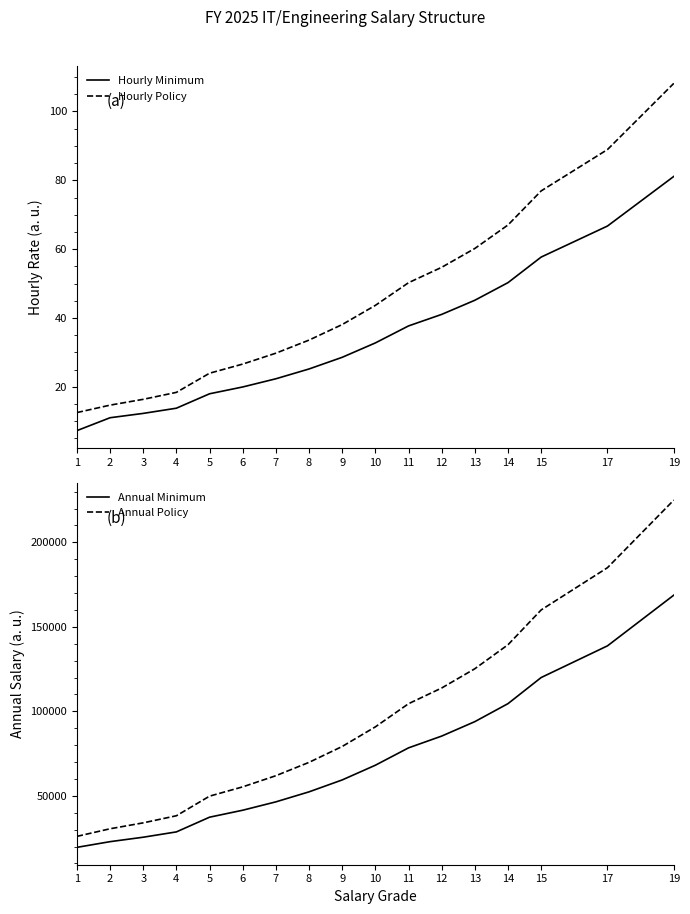

What value does the Hourly Minimum series have at 2?

11.0